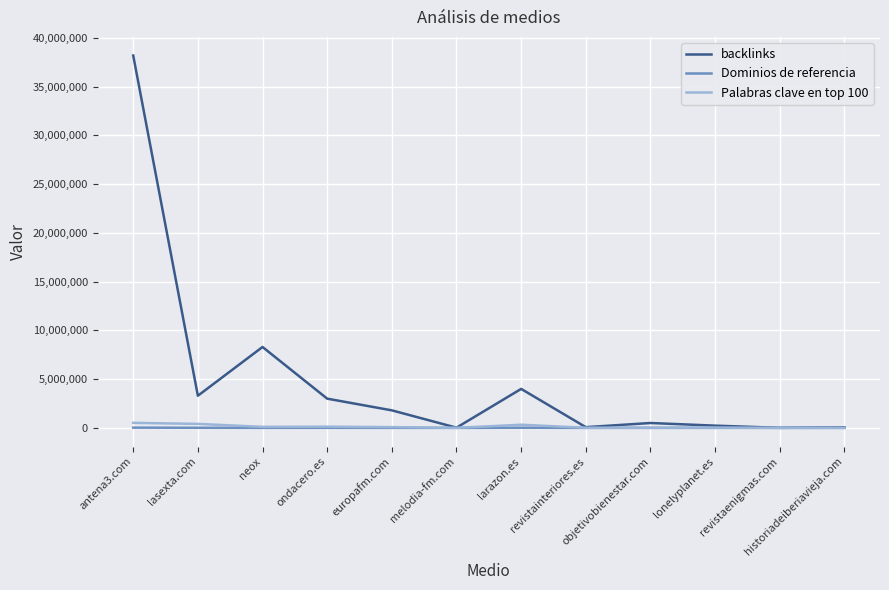

Where does the backlinks series first go above 1800000?

antena3.com